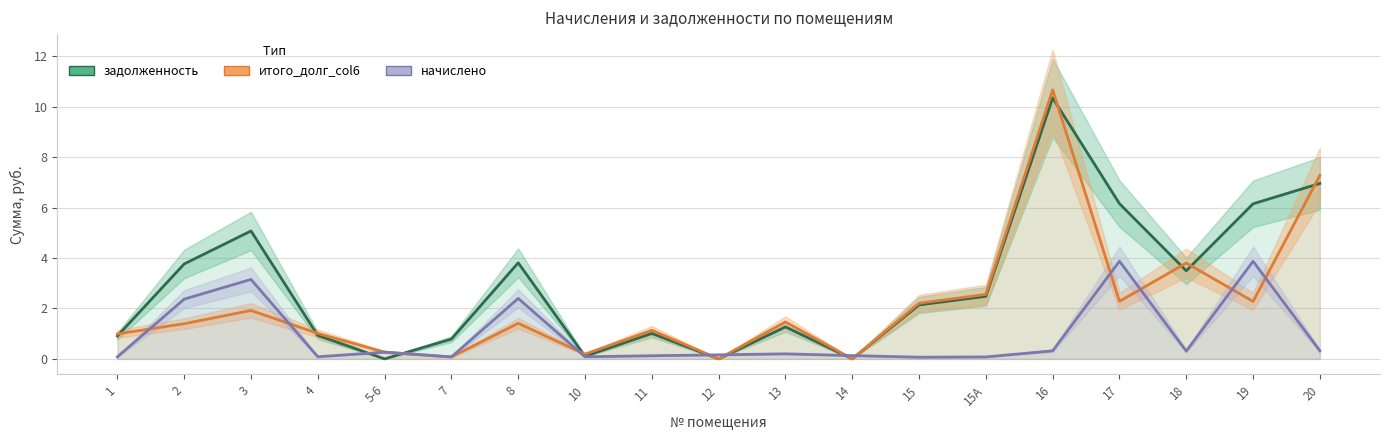

Is the value of итого_долг_col6 at 4 greater than the value of начислено at 5-6?

Yes